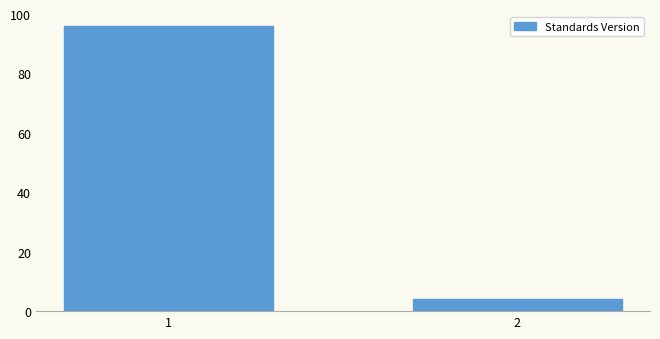

Reading left to right, what are all the values shown in this chart?

1=96	2=4